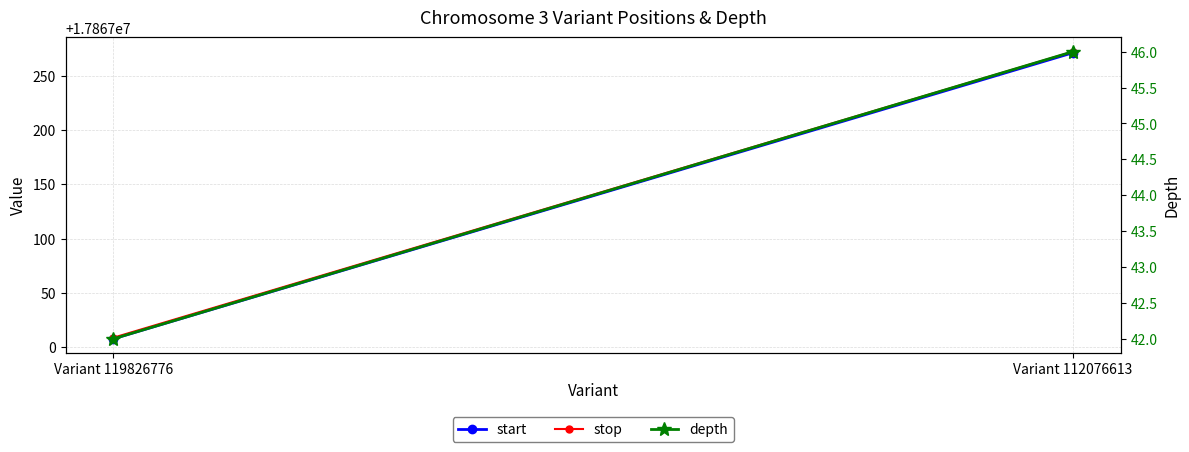

At which category is the sum across all series the highest?

Variant 112076613